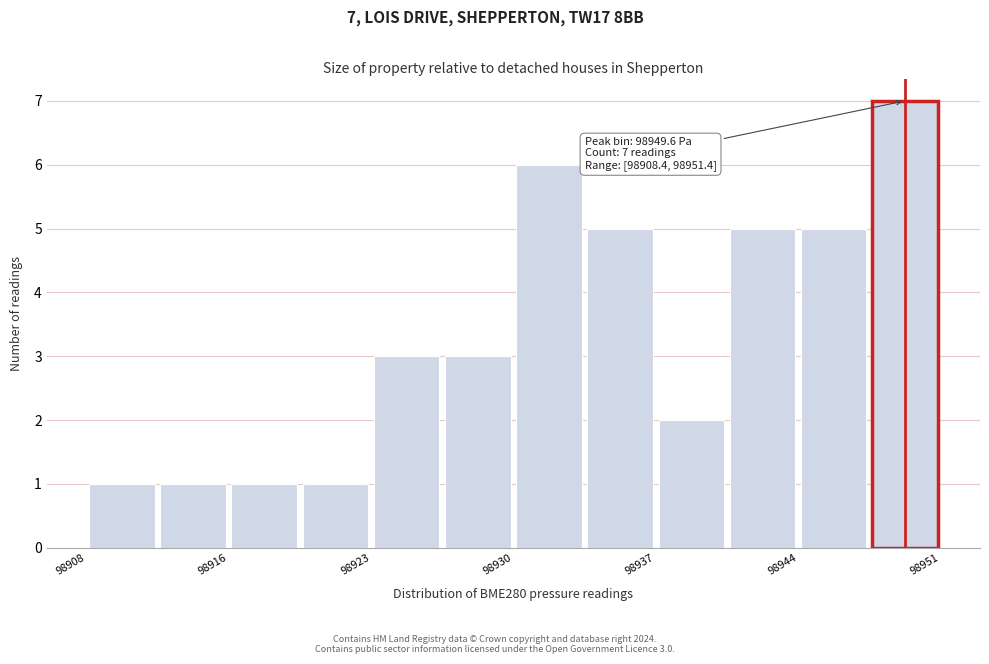

Around what value on the x-axis is the tallest bar? Give the approximate position of its centre, as read against the axis.

98950